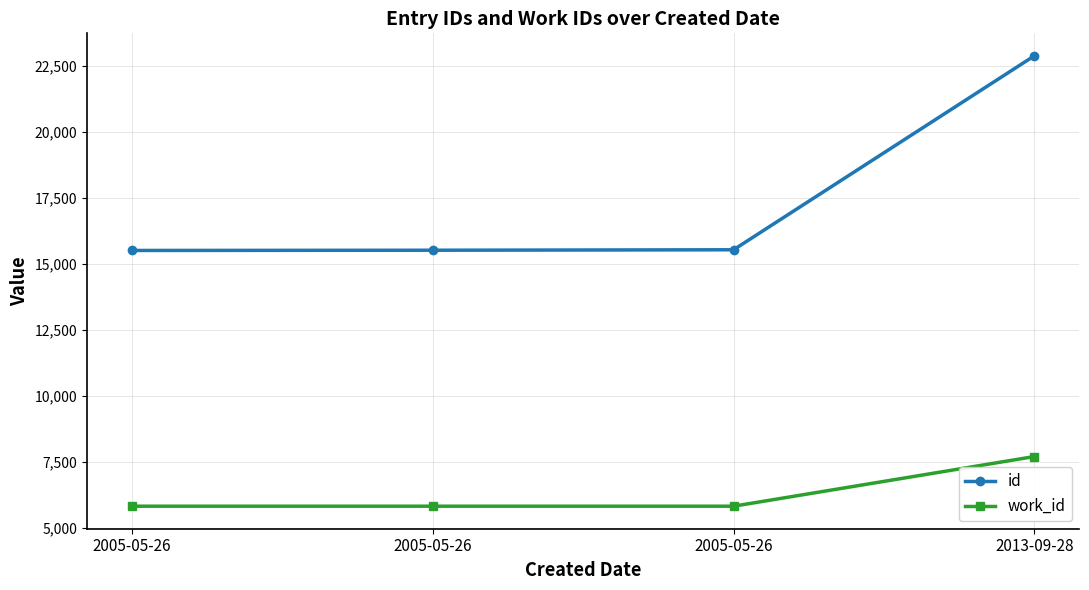

Reading right to left, list all the values displayed in this chart.

id: 22875	15528	15511	15502
work_id: 7694	5813	5813	5813